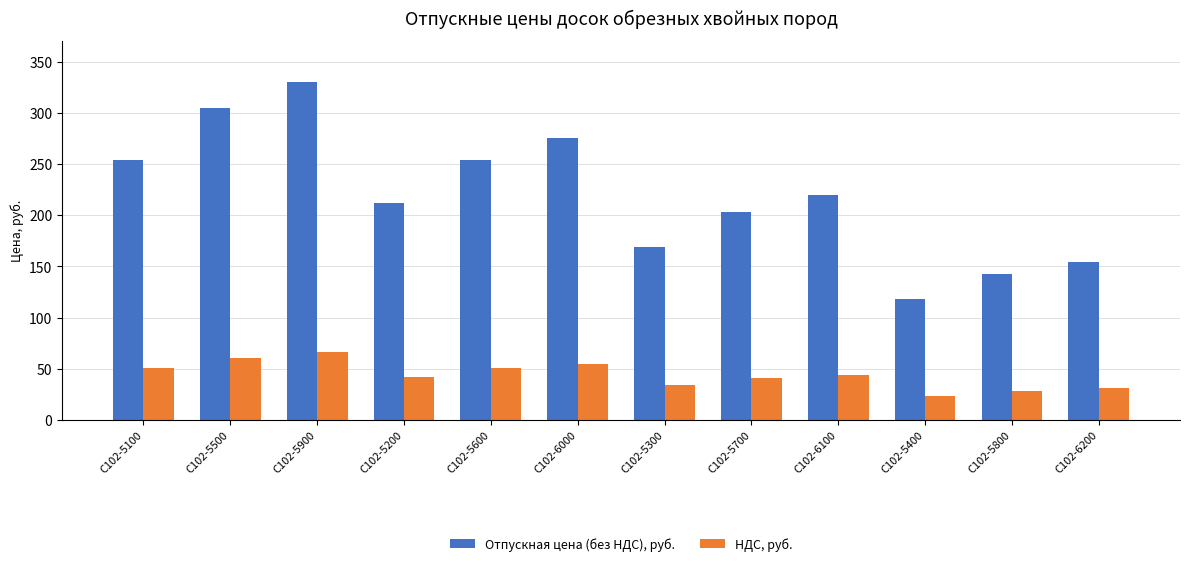

What is the sum of all НДС, руб. values?

527.4